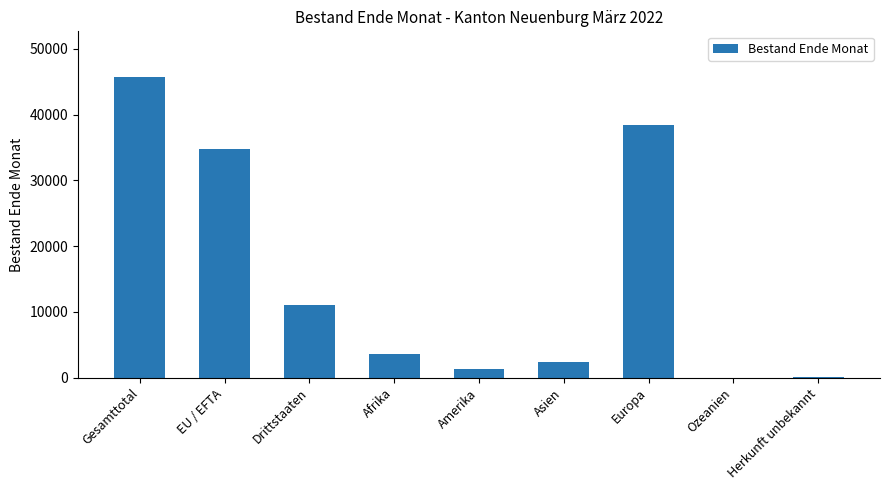

The value at Afrika is 2062. True or false?

False